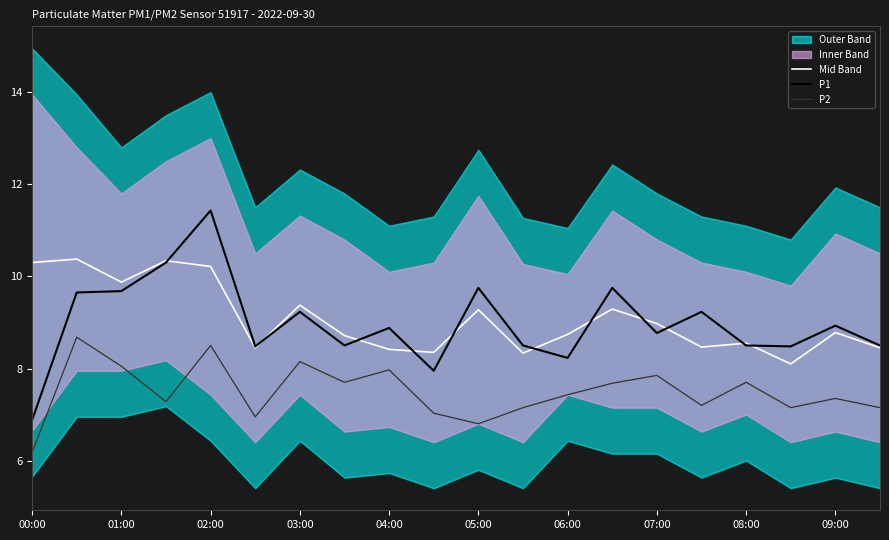

True or false: Mid Band and P2 intersect in this chart.

False